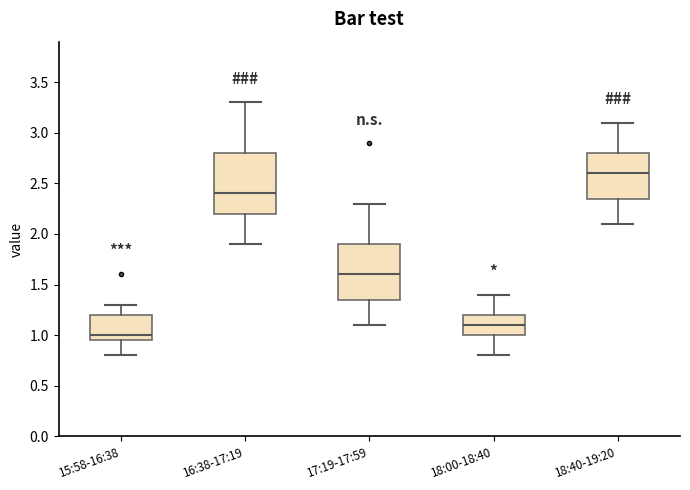

Reading left to right, transcribe this box plot: for each box, give where its median line is, the range the box spans, and where its two whiskers end, as read against the y-axis. The values are not printed on the chart, so give them approximately, as read against the axis.

15:58-16:38: median 1.00, box 0.95 to 1.20, whiskers 0.80 to 1.30
16:38-17:19: median 2.40, box 2.20 to 2.80, whiskers 1.90 to 3.30
17:19-17:59: median 1.60, box 1.35 to 1.90, whiskers 1.10 to 2.30
18:00-18:40: median 1.10, box 1.00 to 1.20, whiskers 0.80 to 1.40
18:40-19:20: median 2.60, box 2.35 to 2.80, whiskers 2.10 to 3.10